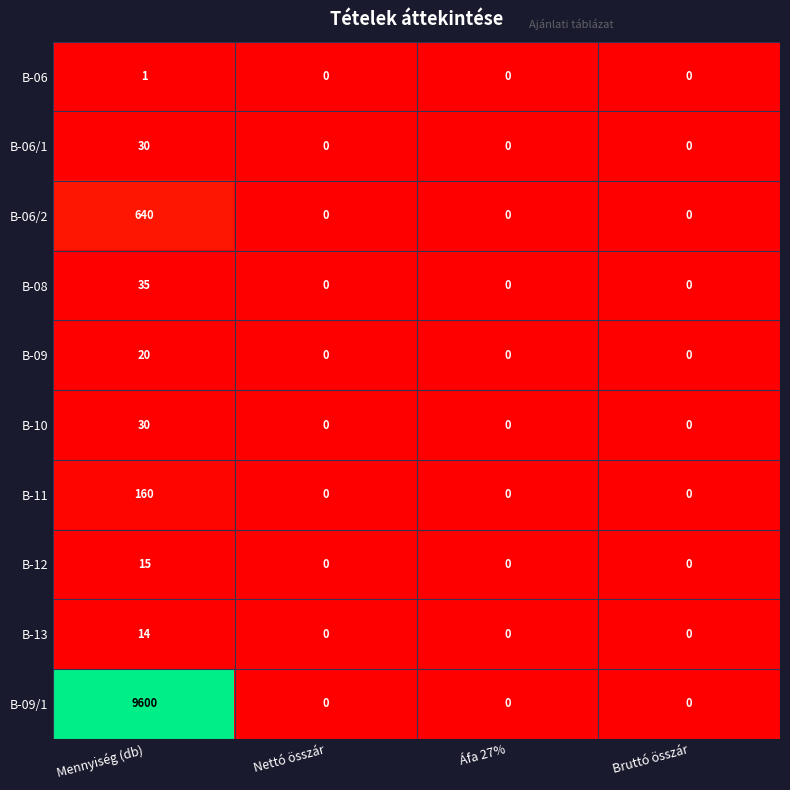

Which series has the largest total across all categories?

B-09/1